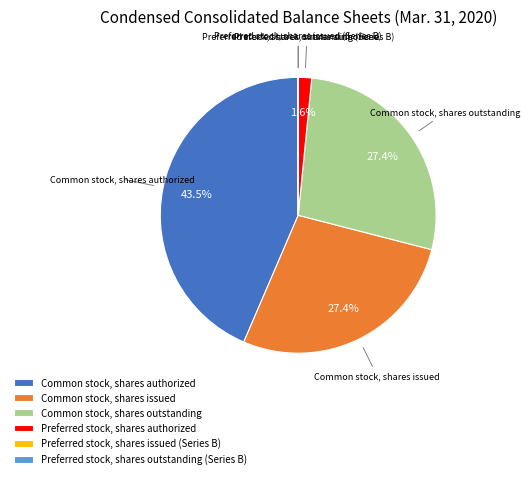

Does Common stock, shares issued represent more than half of the total?

No